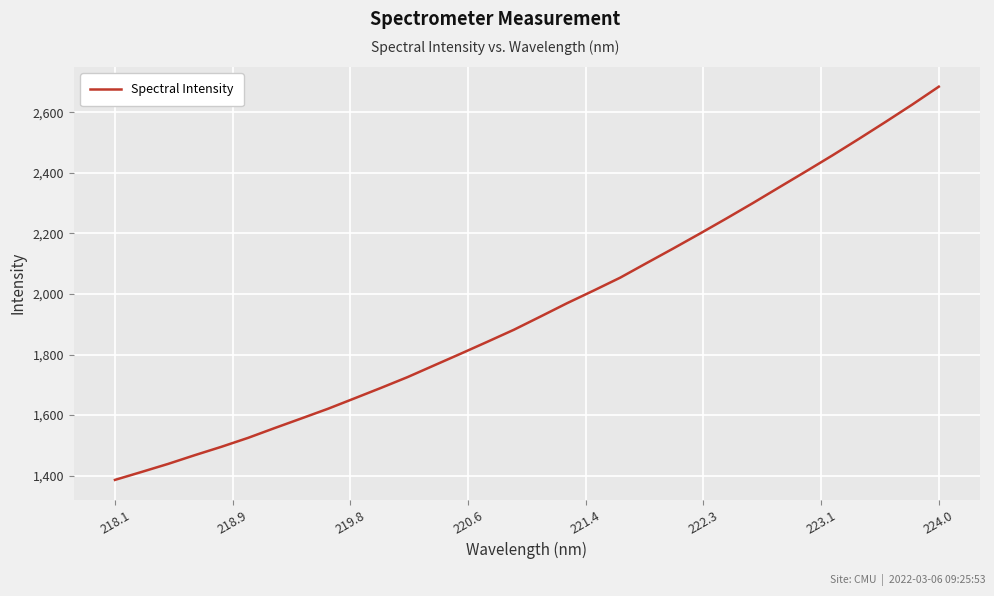

Is this an area chart (filled region under the line)?

No